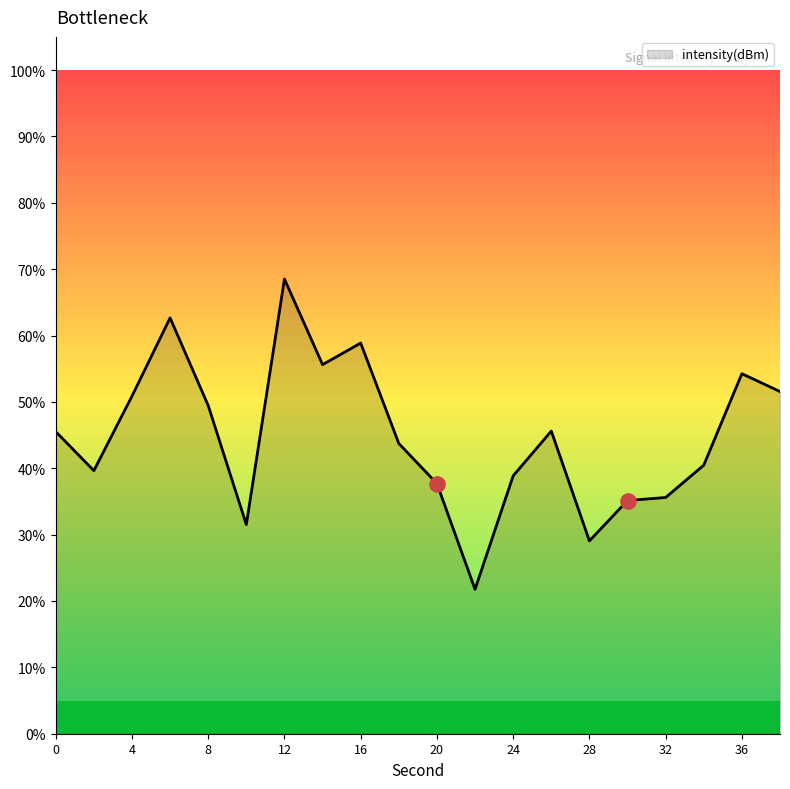

What is the maximum value shown in the chart?

68.5